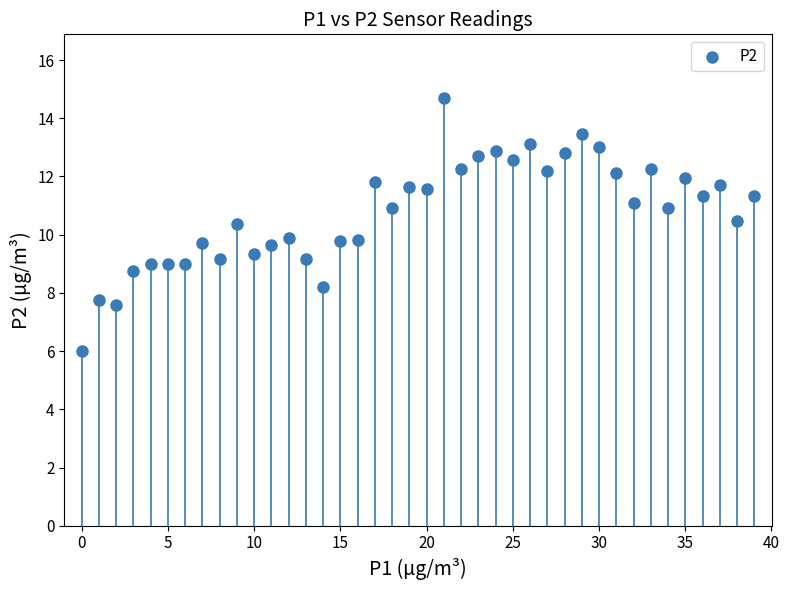

What is the range of Y values (max minus min)?

8.7